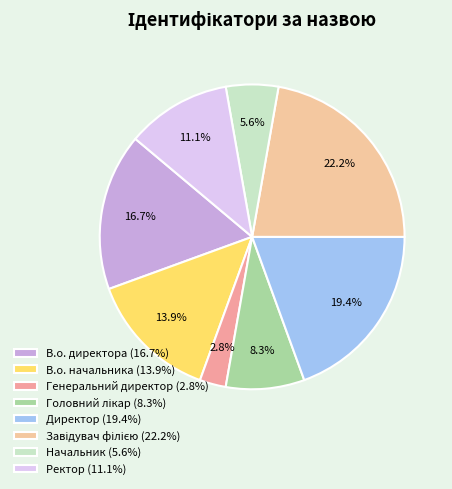

What portion of the pie excludes В.о. директора?

83.3%